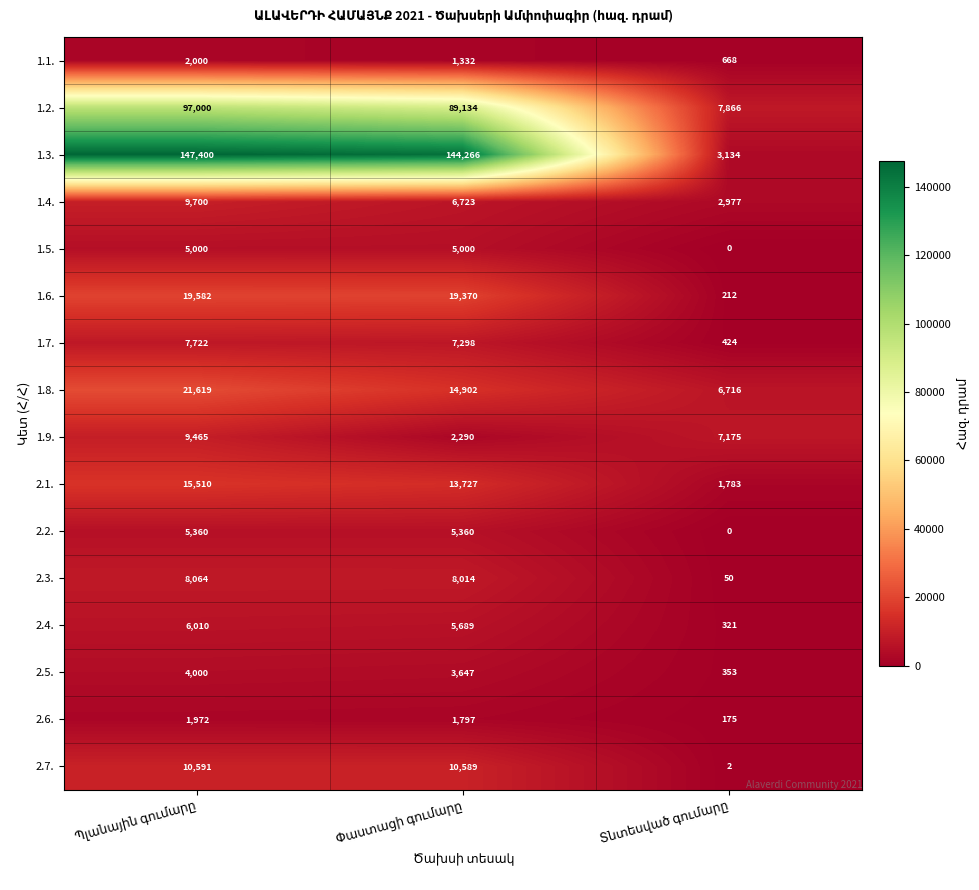

What is the maximum value for 2.5.?

4000